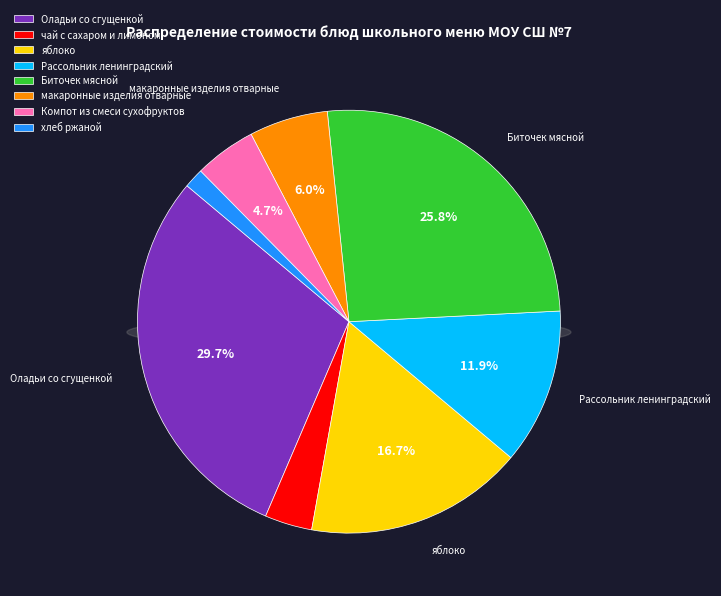

To the nearest percent, what is the combined percentage of Биточек мясной and Рассольник ленинградский?

38%